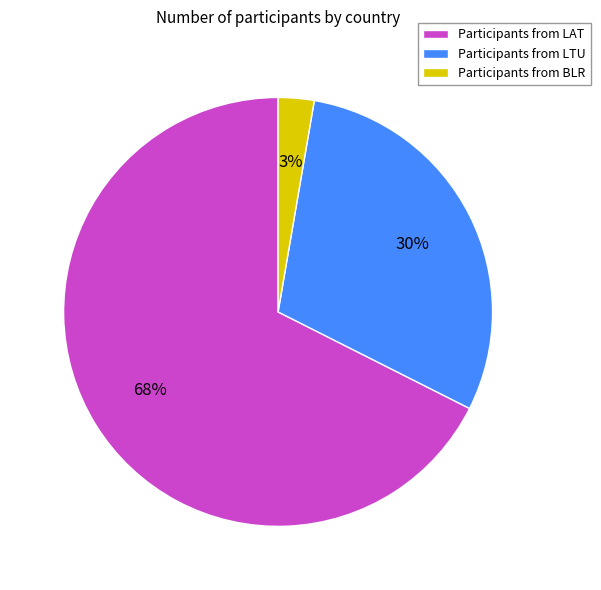

Which slice is the smallest?

Participants from BLR